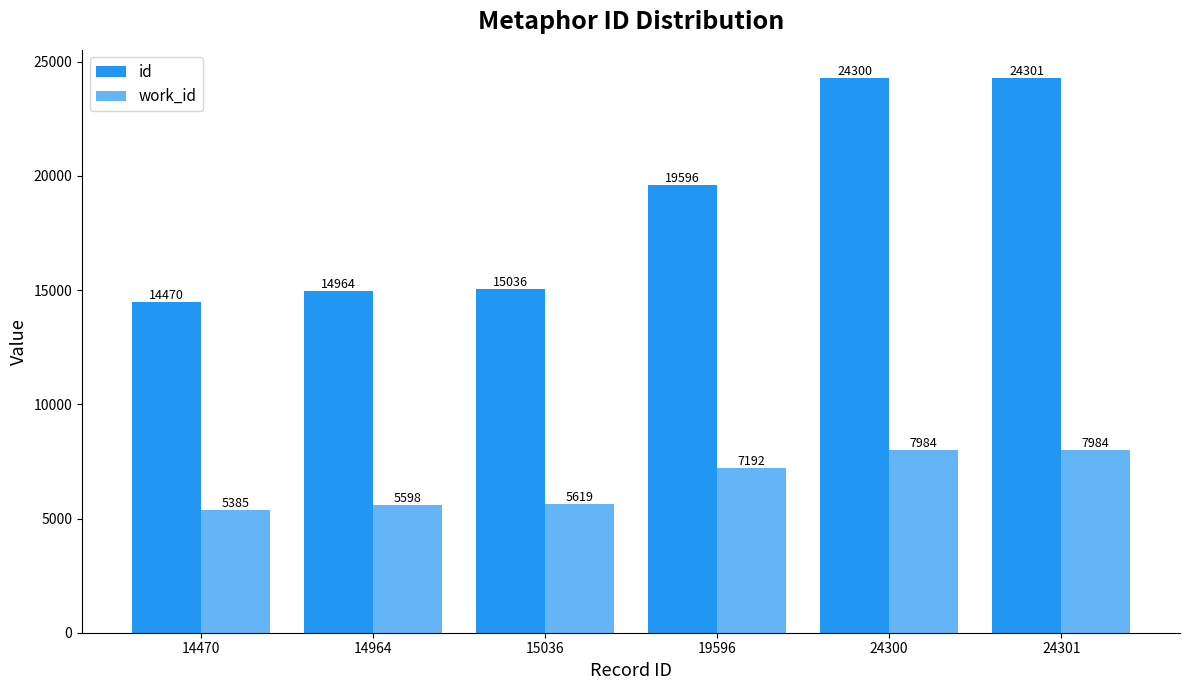

Reading right to left, transcribe all the data shown in this chart.

id: 24301	24300	19596	15036	14964	14470
work_id: 7984	7984	7192	5619	5598	5385